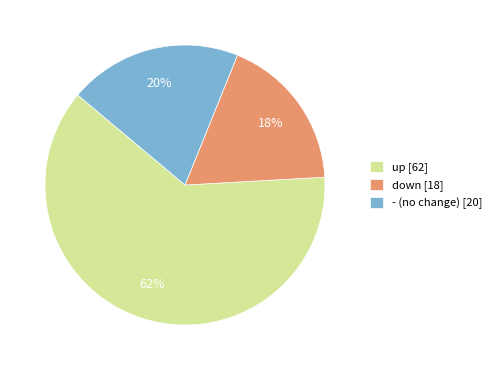

To the nearest percent, what portion does - represent?

20%